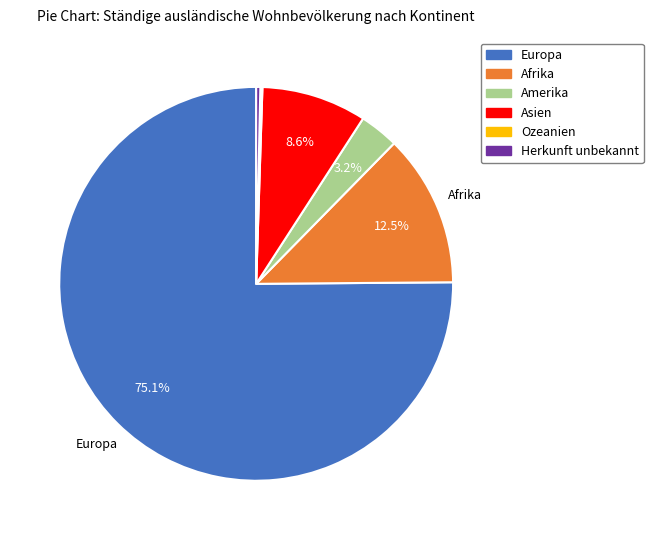

Approximately how many times larger is the value at Europa compared to Herkunft unbekannt?

222.0